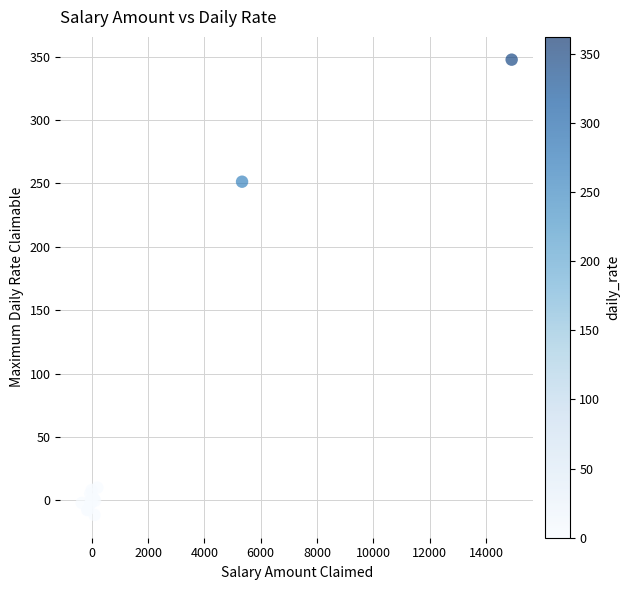

What Y value in the scatter plot is closest to 168?

251.4